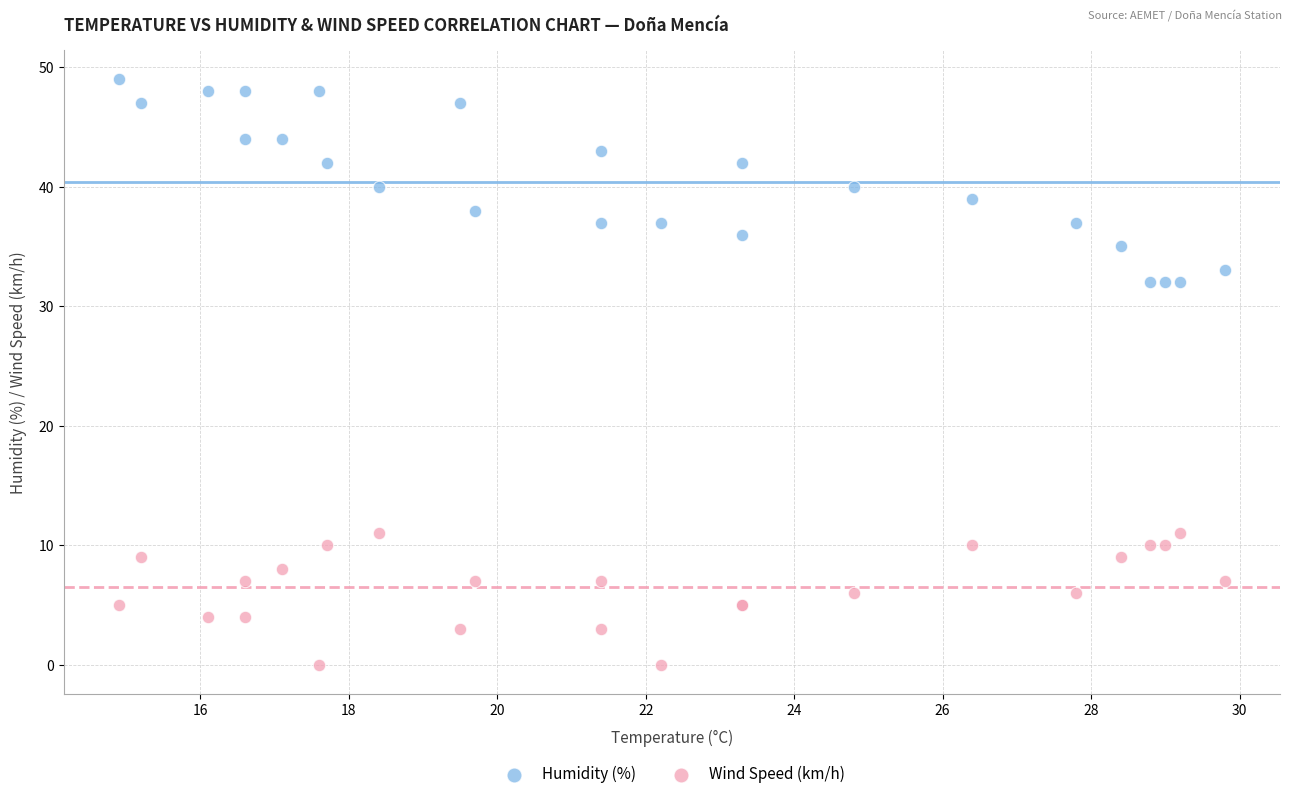

Which series reaches the minimum Y coordinate?

Wind Speed (km/h)